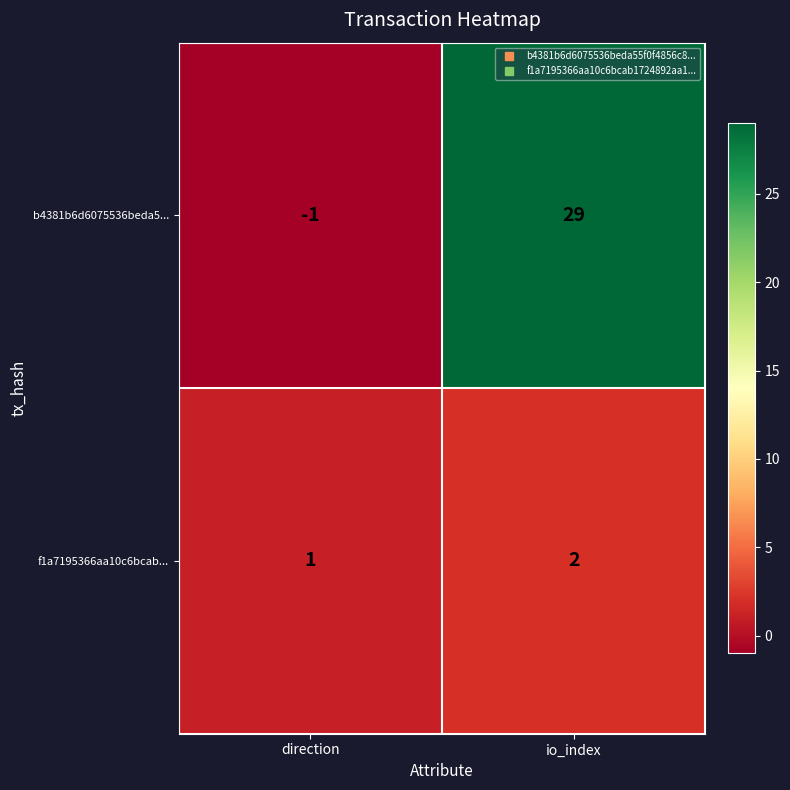

Which series has the largest range (max minus min)?

b4381b6d6075536beda5...